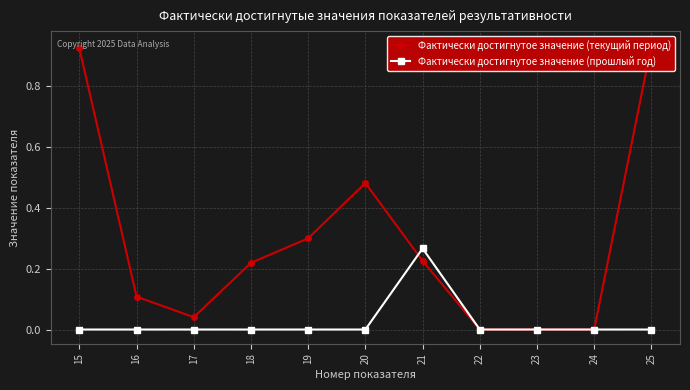

Is the value of Фактически достигнутое значение (прошлый год) at 22 greater than the value of Фактически достигнутое значение (текущий период) at 25?

No